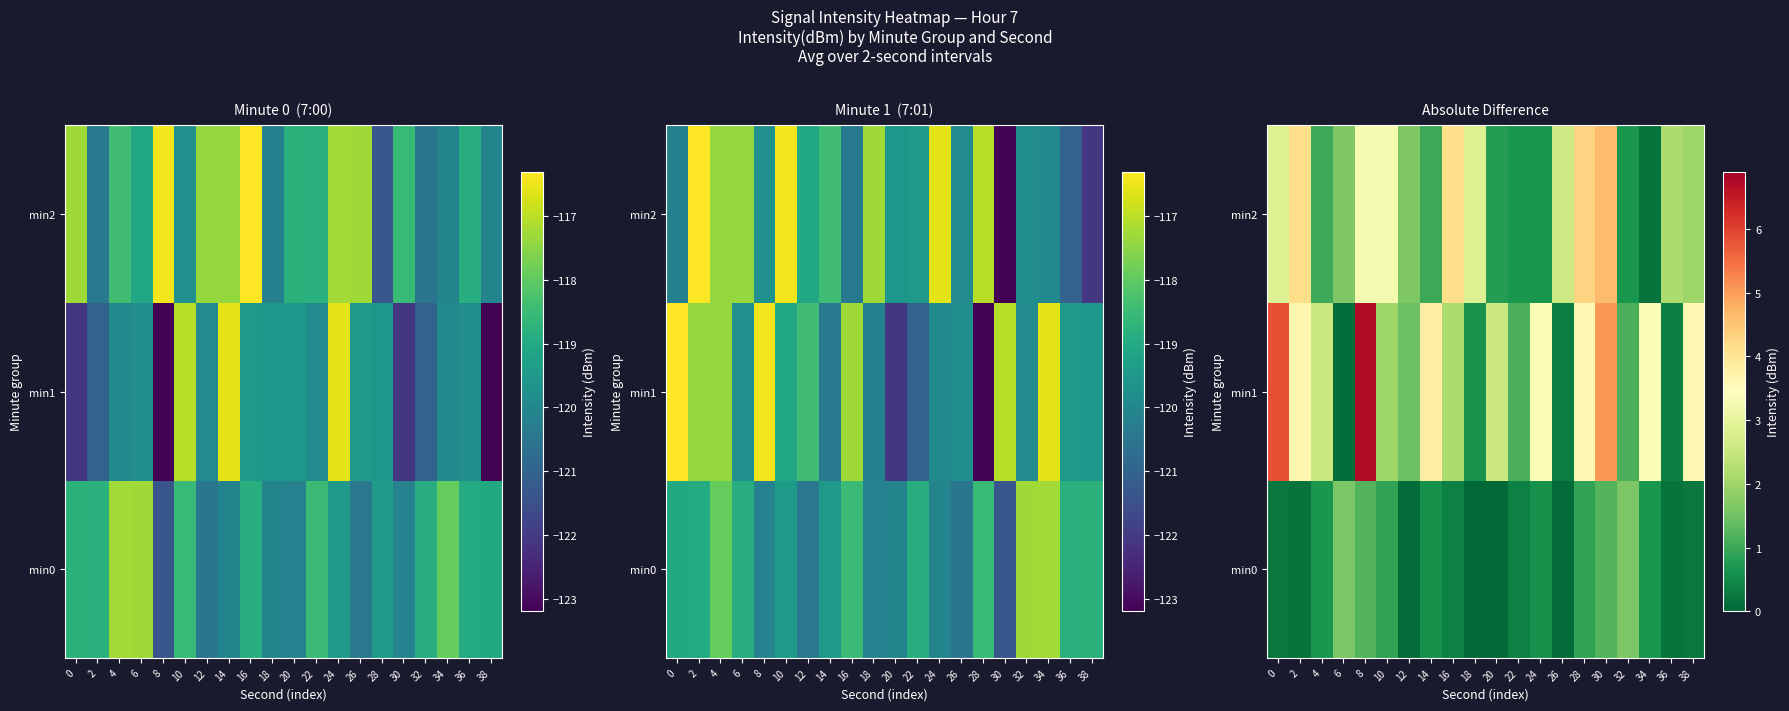

What is the highest value of the min0 series?

1.6